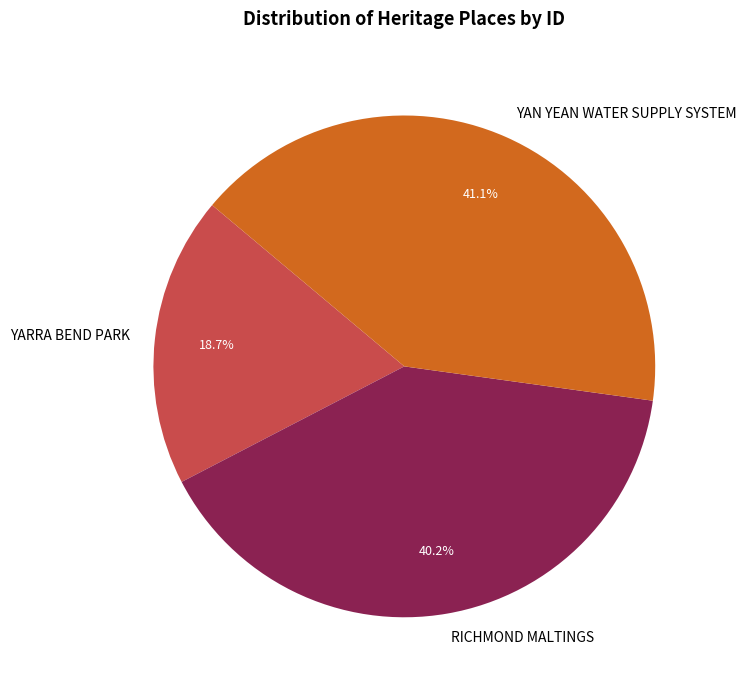

What is the smallest slice in the pie chart?

YARRA BEND PARK